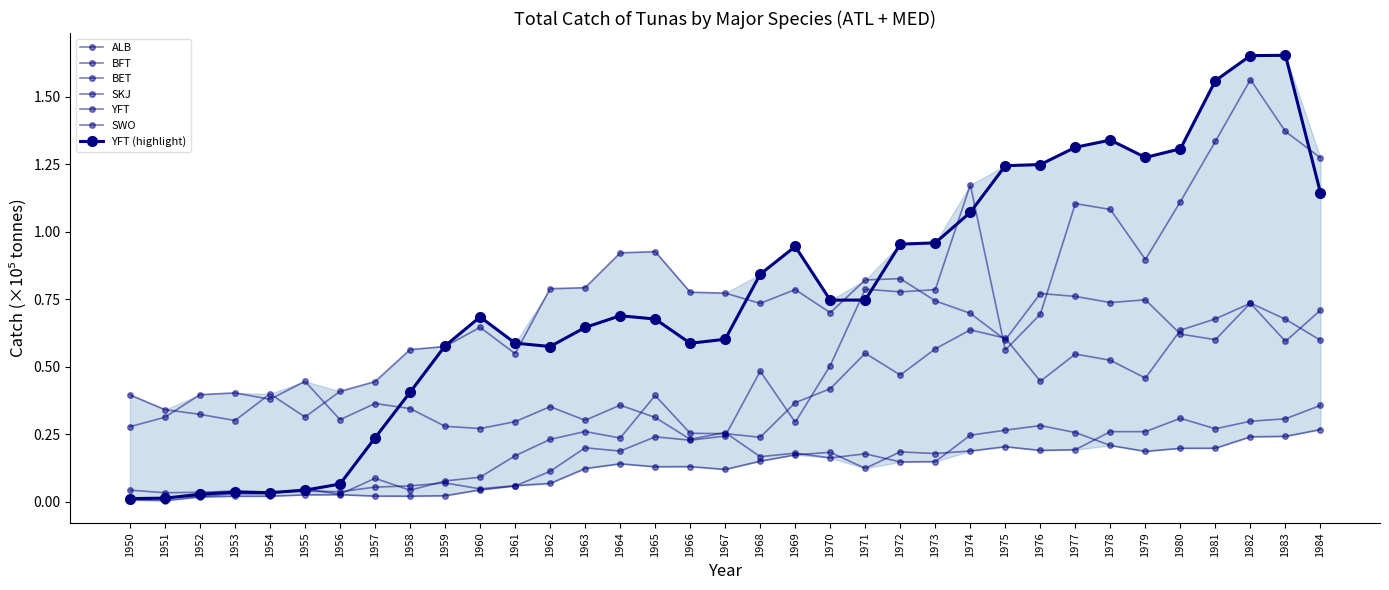

Where is the first local maximum for YFT?

1953